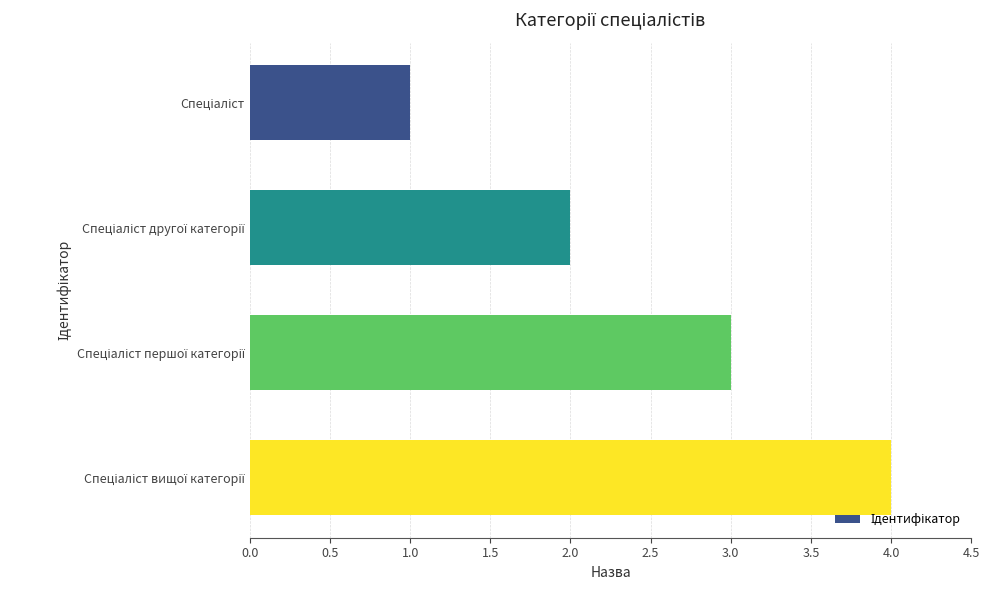

What is the sum of all values?

10